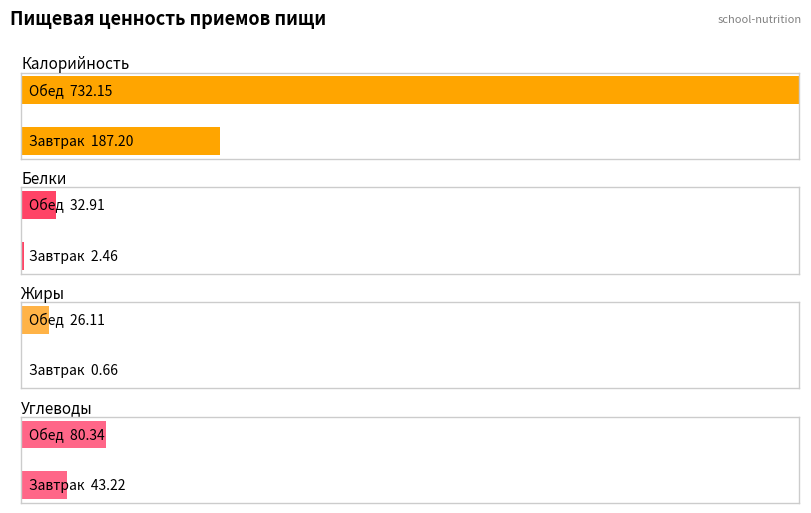

How many series are shown in this chart?

4